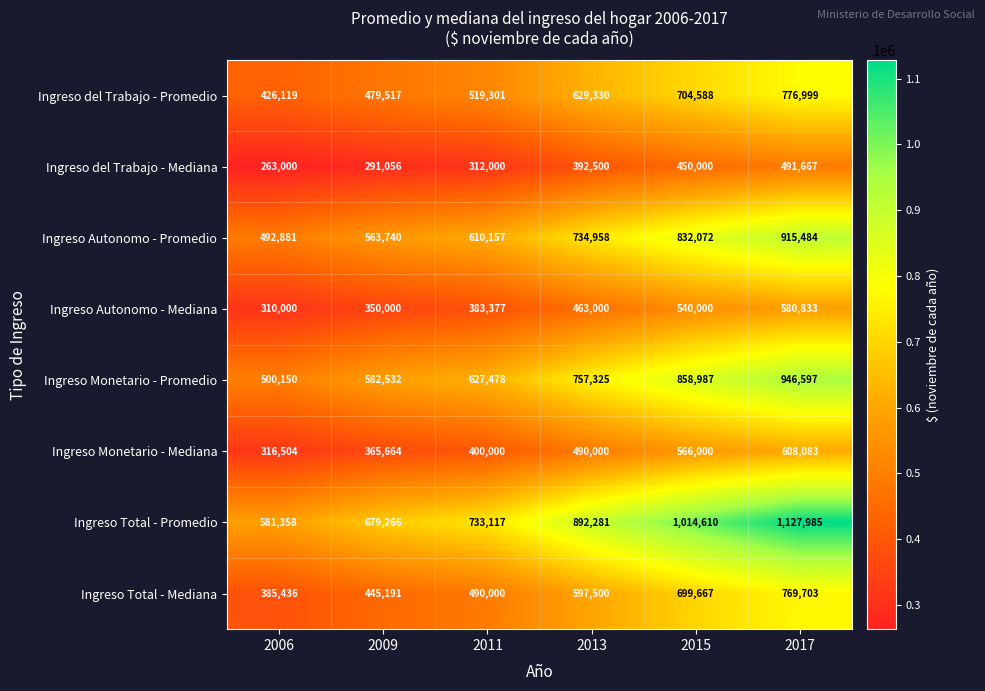

Count the Ingreso Monetario - Promedio values in the range 582532 to 858987.

4